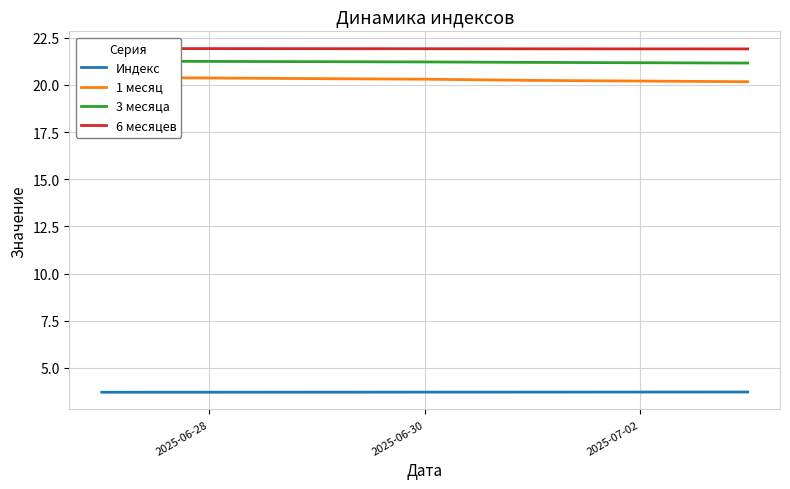

The value of Индекс at 2025-06-28 is 6.6. True or false?

False